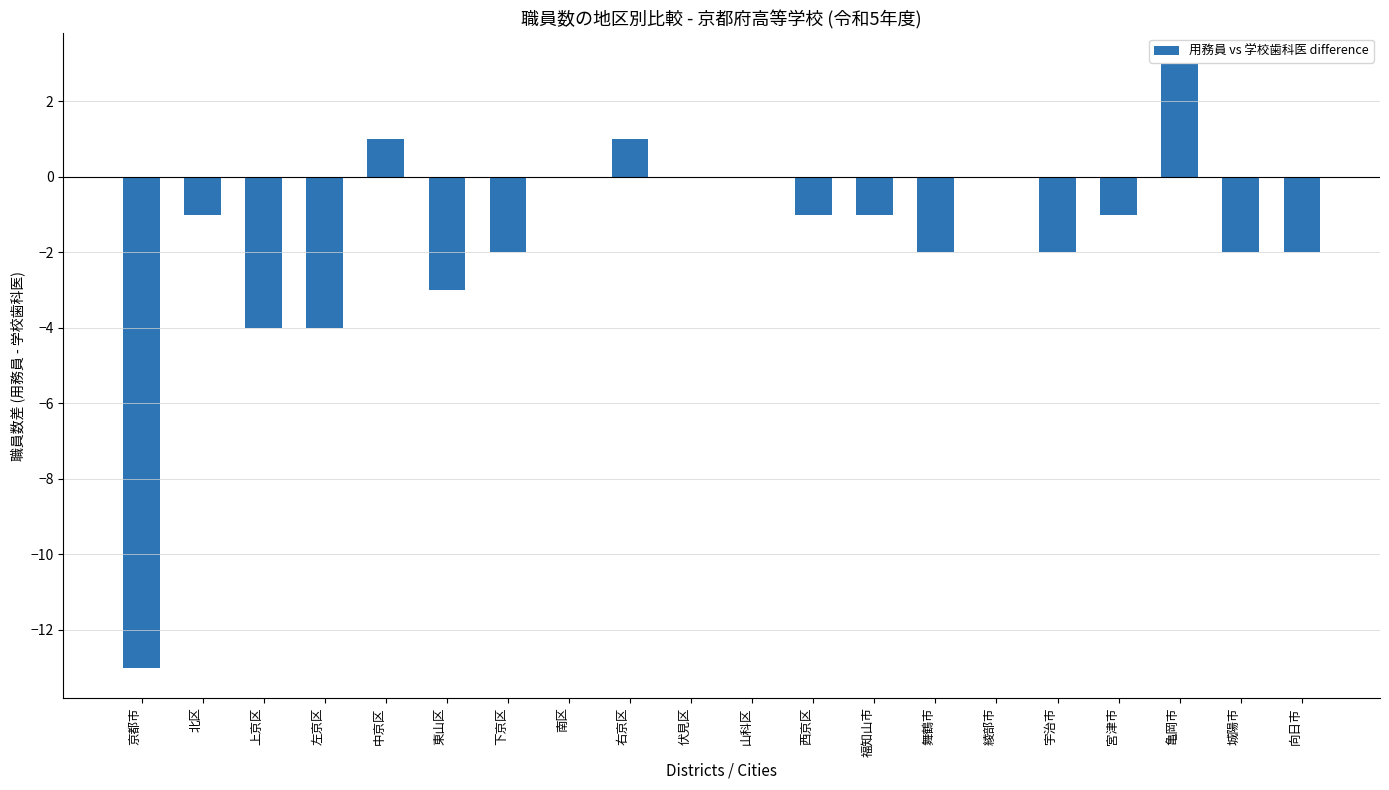

What is the change in value from 東山区 to 向日市?

+1